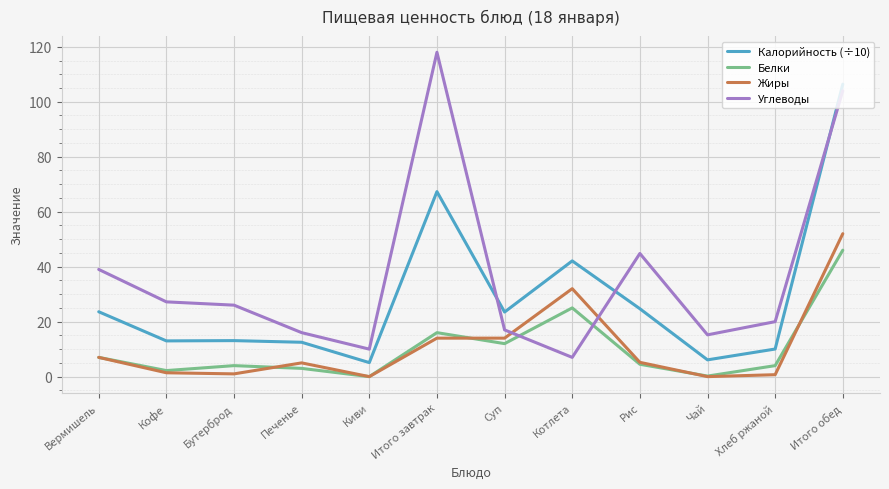

What is the difference between the highest and lowest values at Киви?

10.0